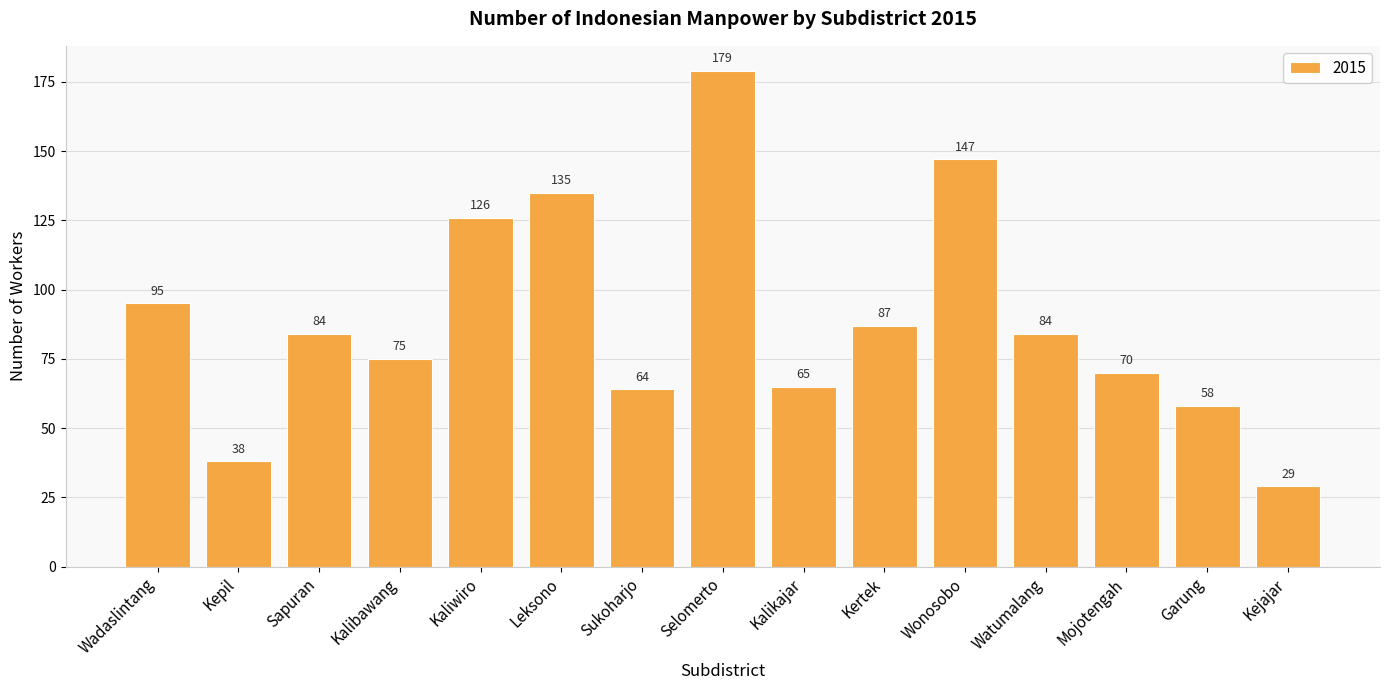

Does the chart contain any negative values?

No